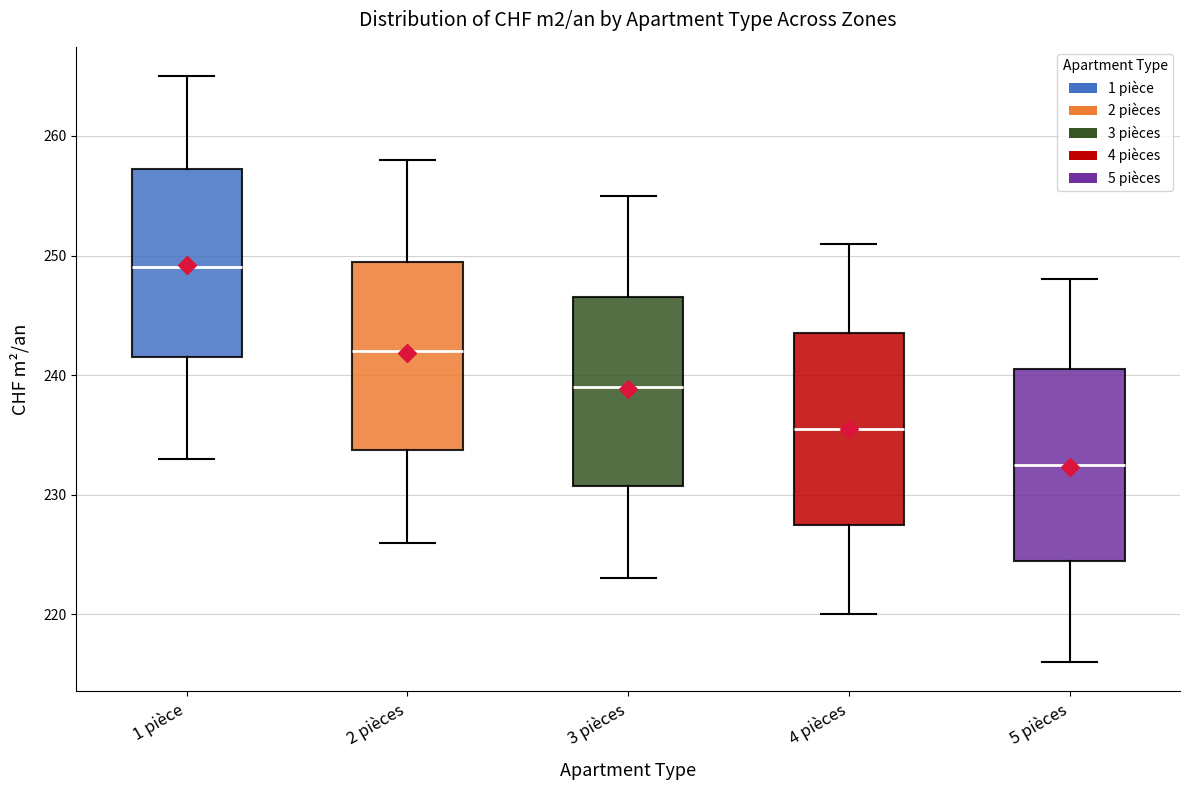

Where is the upper edge of the box for 2 pièces on the y-axis? The values are not printed on the chart, so give them approximately, as read against the axis.

250